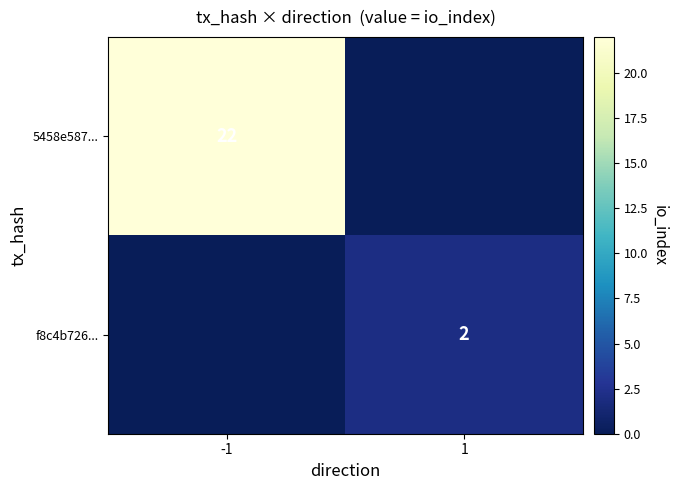

Is it true that 5458e587... equals 39 at -1?

False